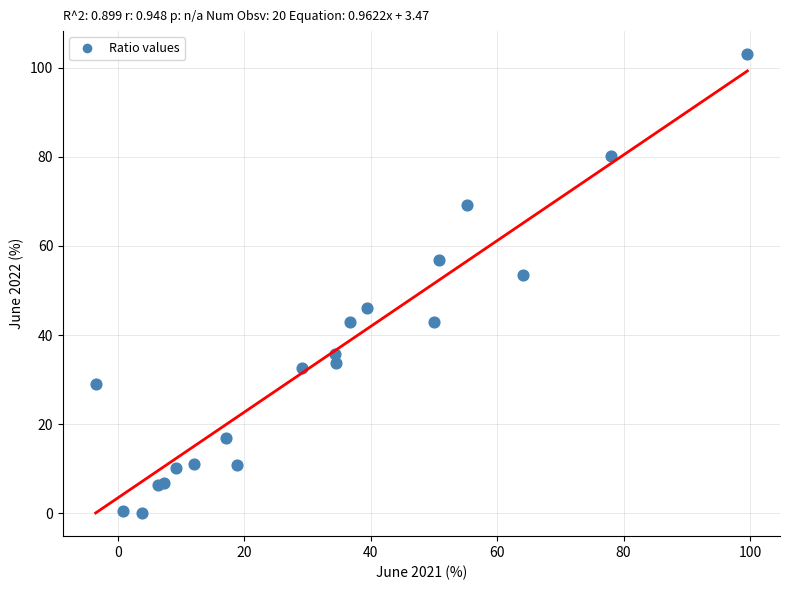

What Y value in the scatter plot is closest to 51?

53.5